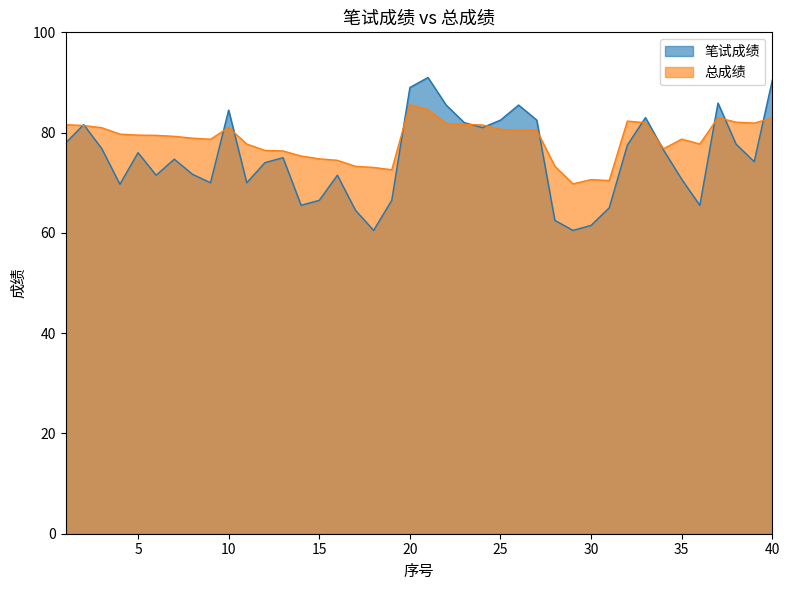

At which label is 笔试成绩 closest to 75?

13